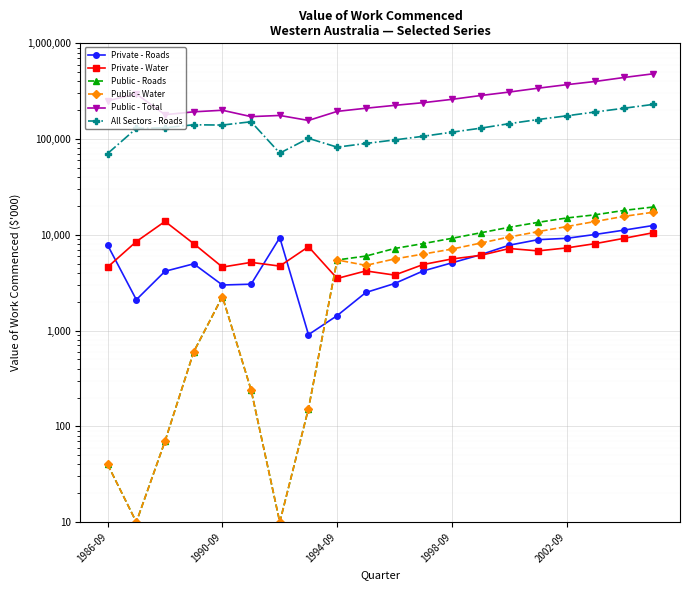

Rank the series by their maximum value, from highest to lowest.

Public - Total, All Sectors - Roads, Public - Roads, Public - Water, Private - Water, Private - Roads